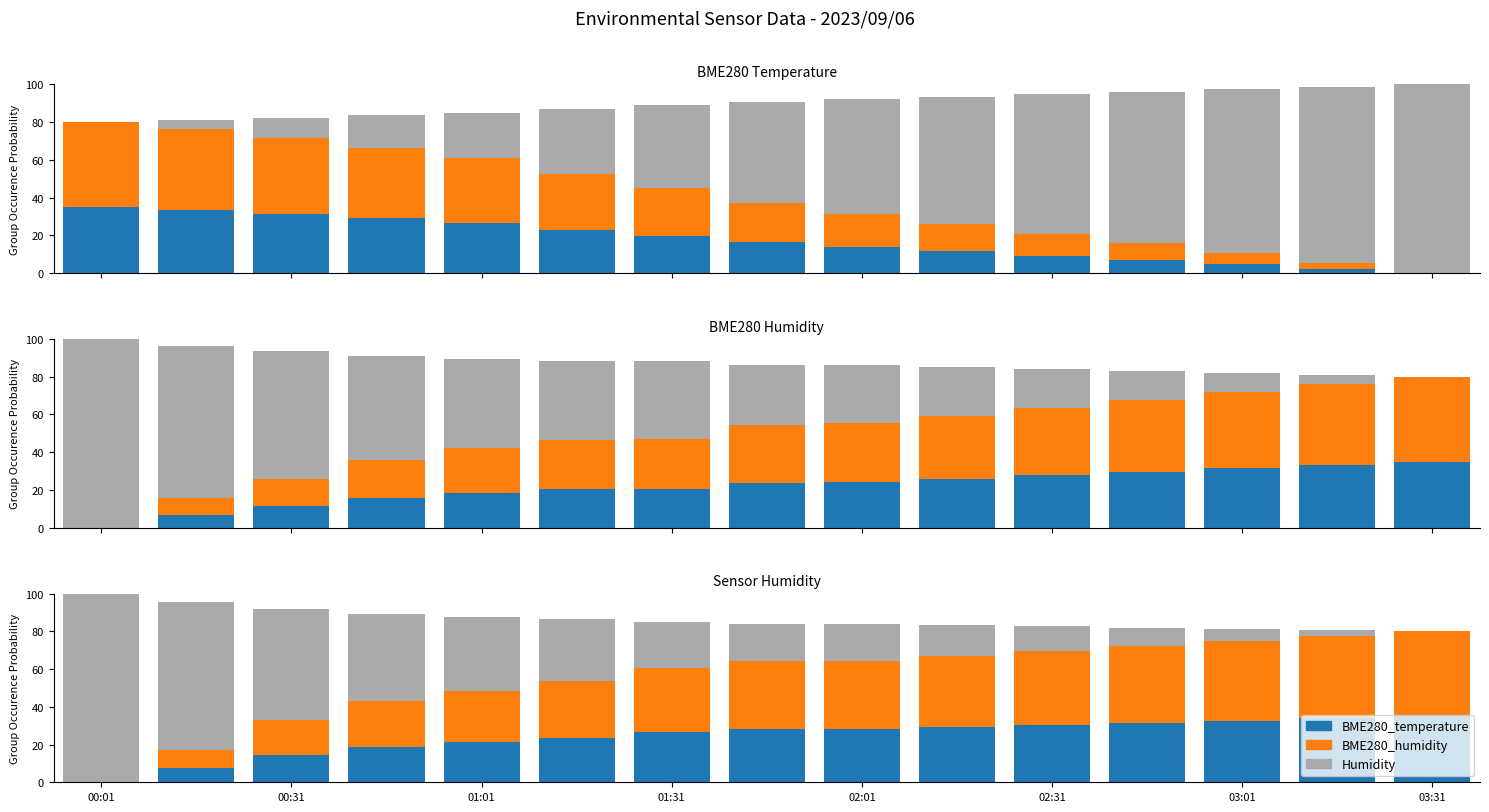

What position from the left is 03:01?

13